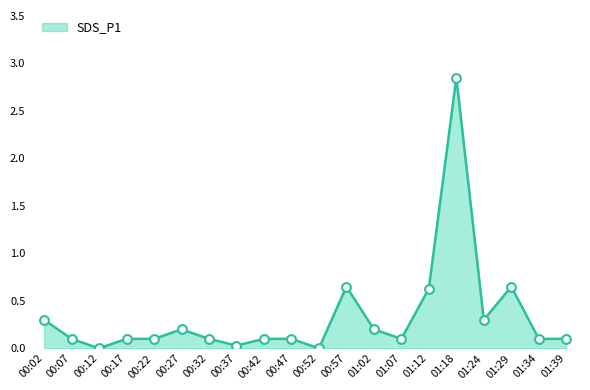

Which has a higher value, 00:32 or 01:24?

01:24